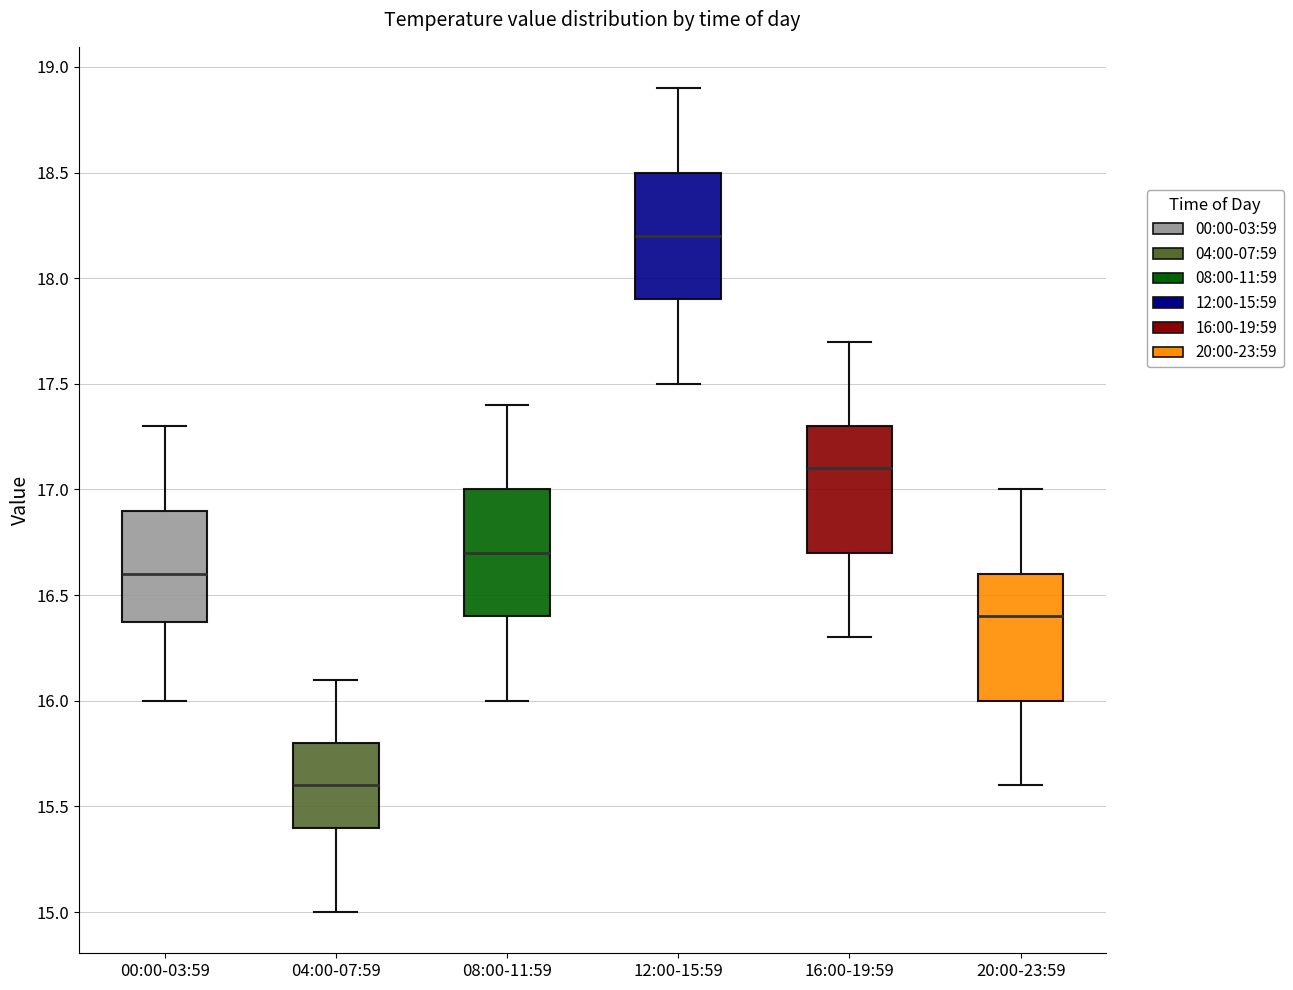

Reading left to right, transcribe this box plot: for each box, give where its median line is, the range the box spans, and where its two whiskers end, as read against the y-axis. The values are not printed on the chart, so give them approximately, as read against the axis.

00:00-03:59: median 16.6, box 16.4 to 16.9, whiskers 16.0 to 17.3
04:00-07:59: median 15.6, box 15.4 to 15.8, whiskers 15.0 to 16.1
08:00-11:59: median 16.7, box 16.4 to 17.0, whiskers 16.0 to 17.4
12:00-15:59: median 18.2, box 17.9 to 18.5, whiskers 17.5 to 18.9
16:00-19:59: median 17.1, box 16.7 to 17.3, whiskers 16.3 to 17.7
20:00-23:59: median 16.4, box 16.0 to 16.6, whiskers 15.6 to 17.0